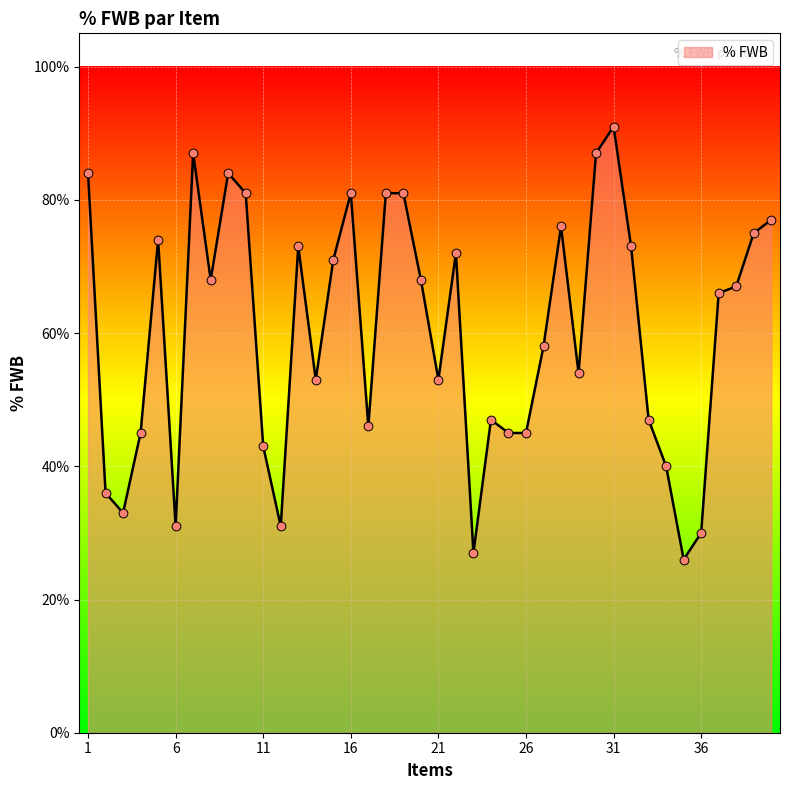

Is this an area chart (filled region under the line)?

Yes